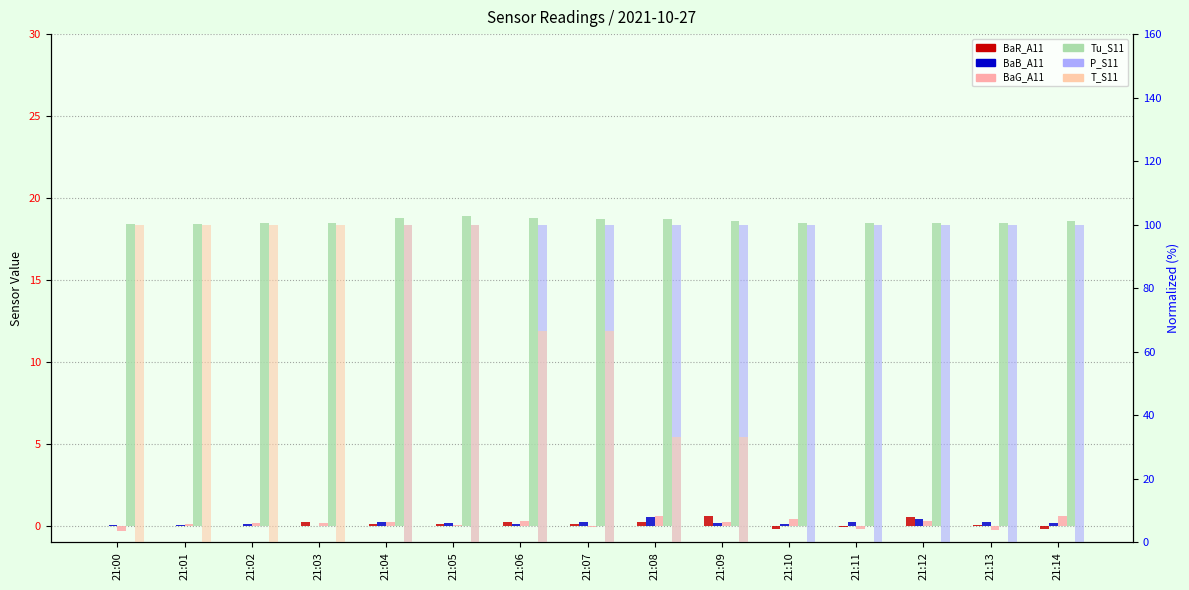

What is the difference between the maximum and second lowest values in the P_S11 series?

100.0